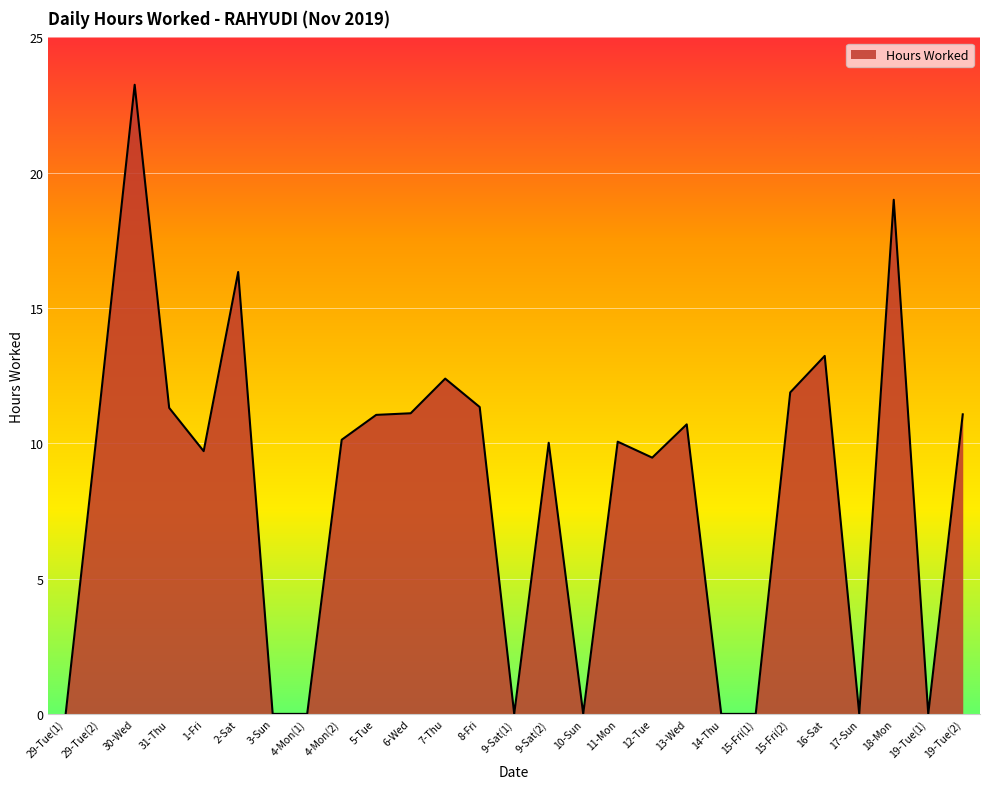

Which has a higher value, 29-Tue(2) or 4-Mon(2)?

29-Tue(2)